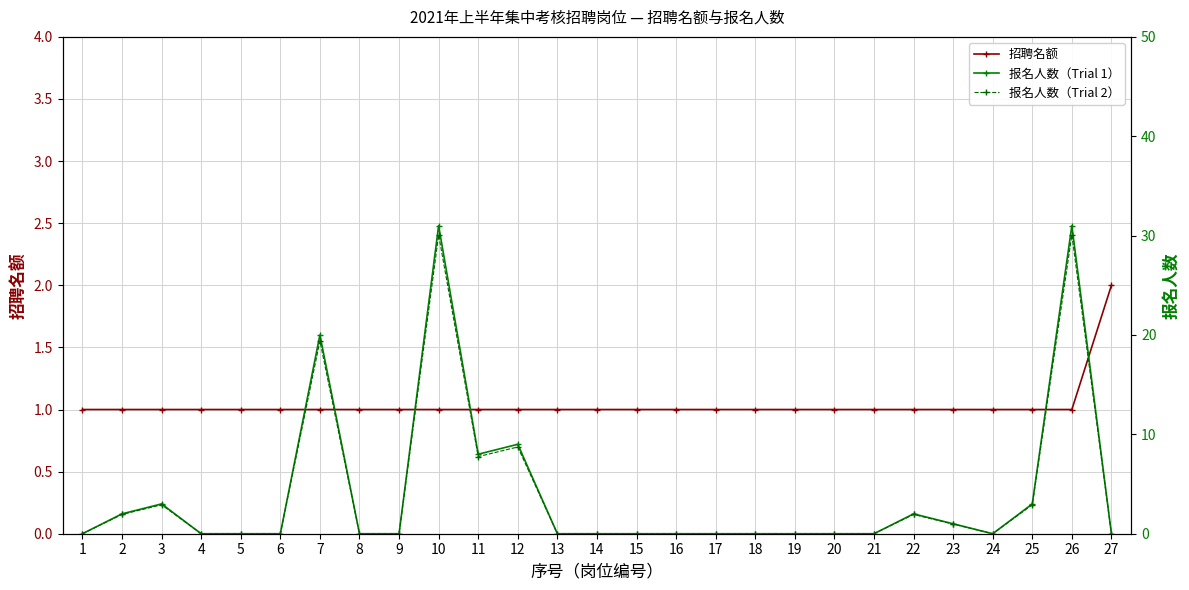

Which category has the highest value across all series?

10